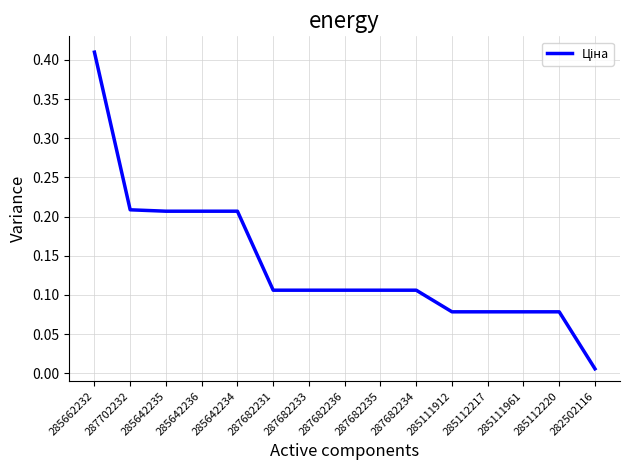

The chart shows a value of 0.3 at 287702232. True or false?

False